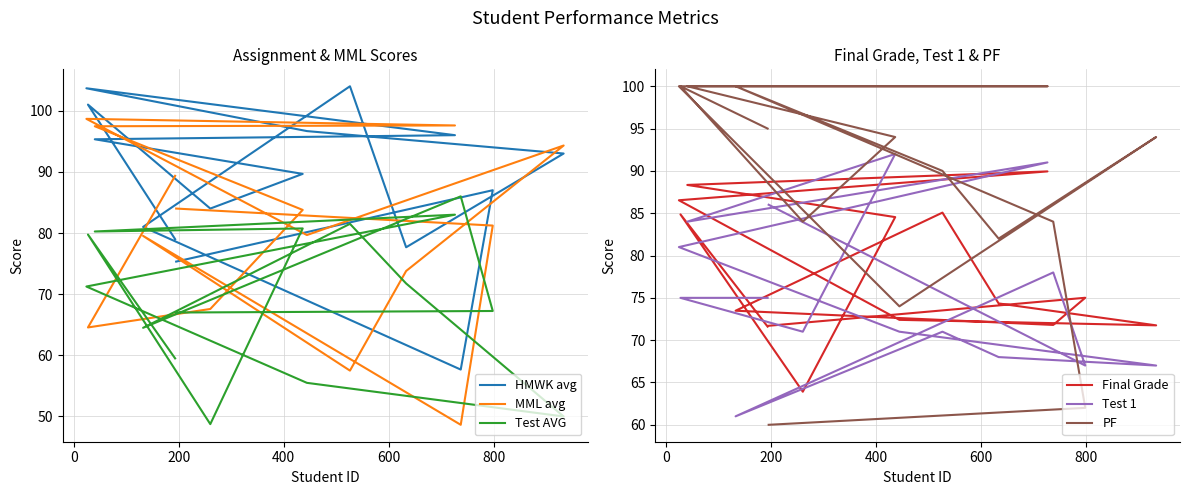

Reading right to left, transcribe all the data shown in this chart.

HMWK avg: 75.3	87.0	57.7	81.0	104.0	77.7	93.0	96.7	103.7	96.0	95.3	89.7	84.0	101.0	79.0
MML avg: 84.0	81.2	48.6	79.5	57.5	73.8	94.3	79.7	98.7	97.6	97.5	83.8	67.6	64.6	89.3
Test AVG: 67.0	67.2	86.0	64.5	81.5	71.8	50.0	55.5	71.2	83.0	80.2	80.8	48.8	79.8	59.5
Final Grade: 71.7	75.0	71.8	73.5	85.1	74.3	71.8	72.4	86.5	89.9	88.3	84.5	63.9	84.9	71.6
Test 1: 86.0	67.0	78.0	61.0	71.0	68.0	67.0	71.0	81.0	91.0	84.0	92.0	71.0	75.0	75.0
PF: 60.0	62.0	84.0	100.0	90.0	82.0	94.0	74.0	100.0	100.0	100.0	94.0	84.0	100.0	95.0